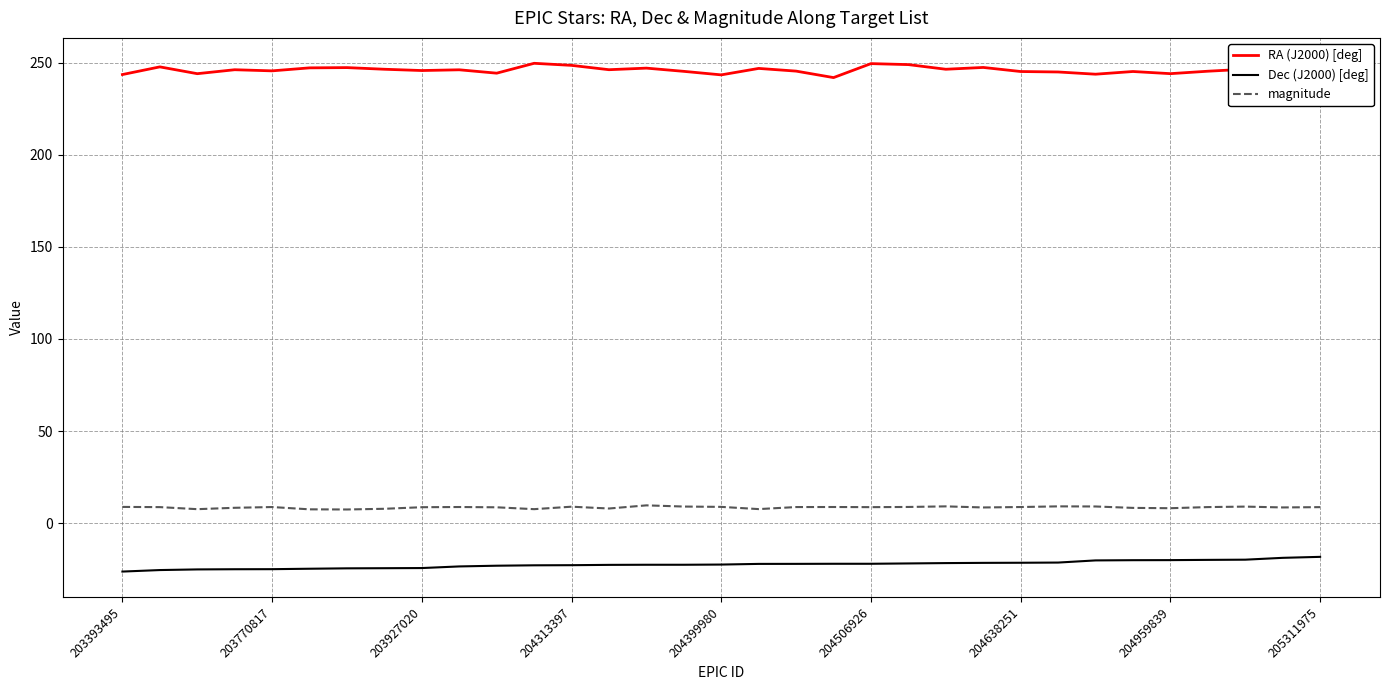

Which series has the largest total across all categories?

RA (J2000) [deg]